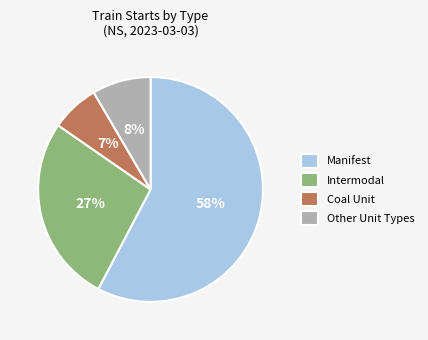

Do Manifest and Intermodal together represent more than half of the pie?

Yes